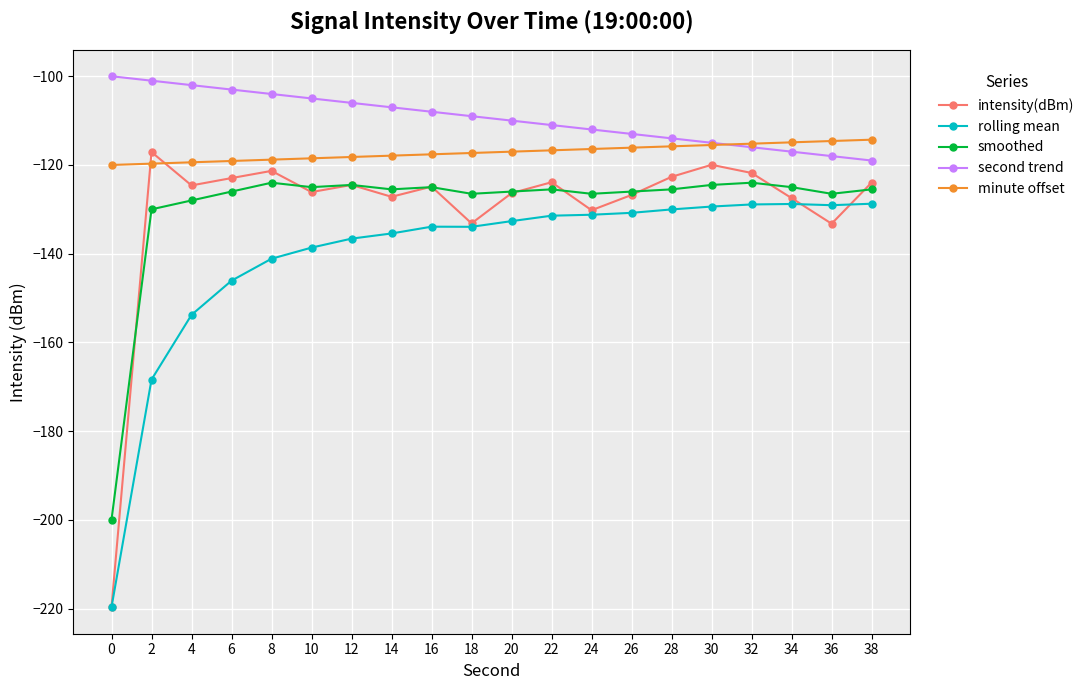

Which series has the widest spread of values?

intensity(dBm)